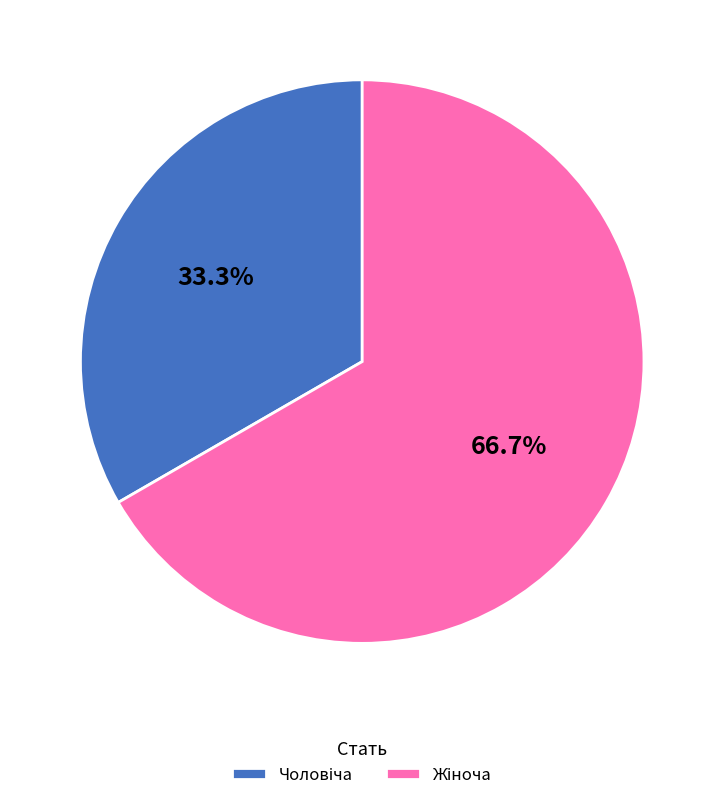

Does any single category account for the majority?

Yes